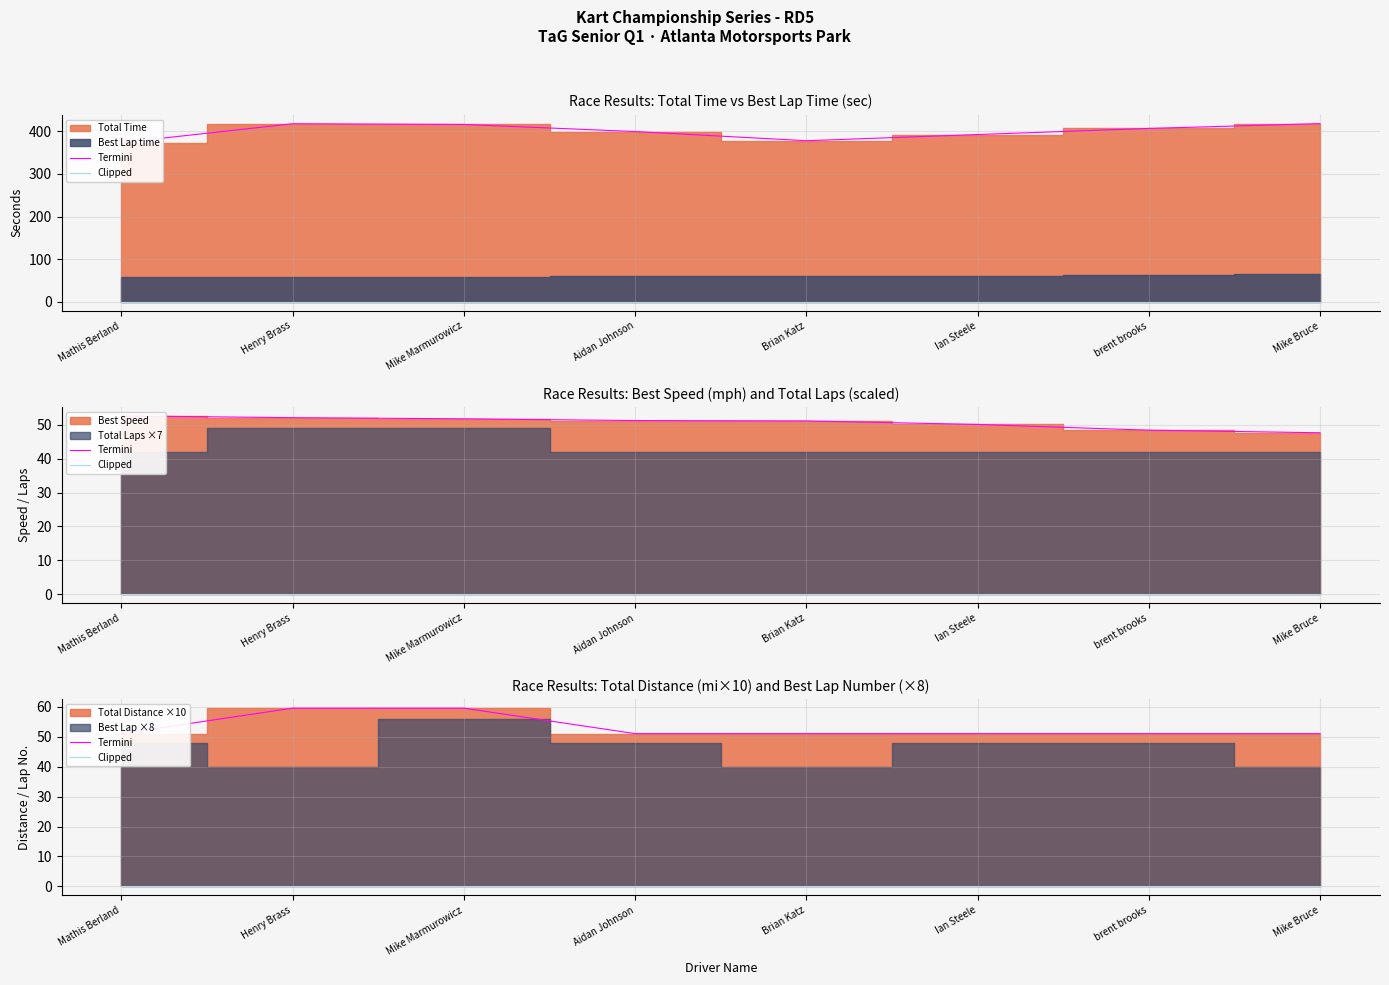

What is the difference between the maximum and minimum values in the Termini series?

8.5